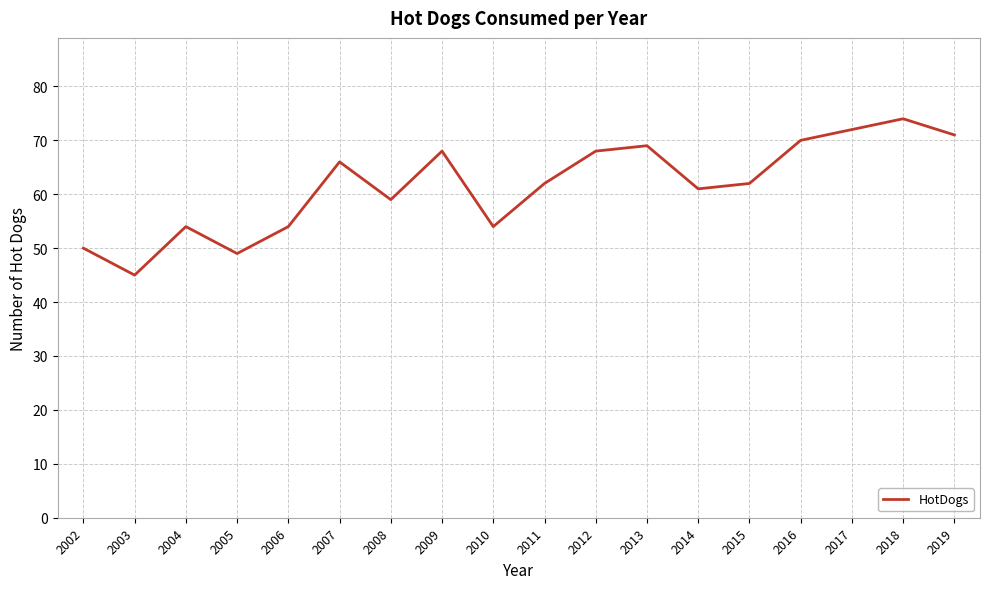

What is the difference between the values at 2009 and 2014?

7